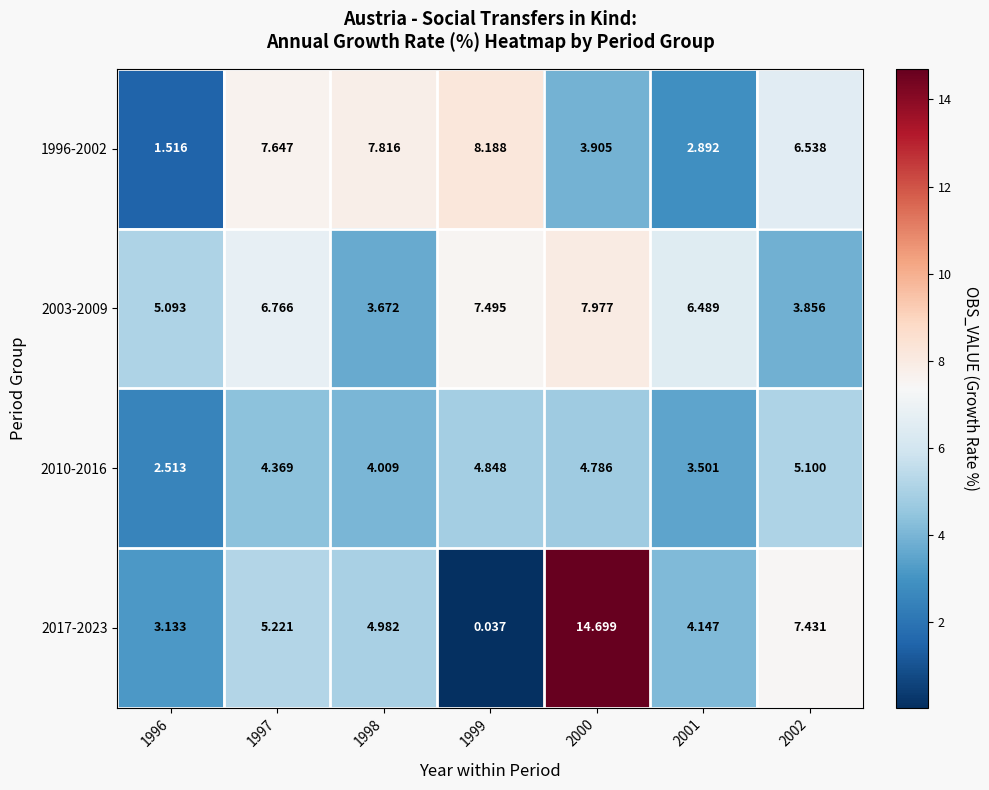

Is the value of 2003-2009 at 2002 greater than the value of 1996-2002 at 2002?

No